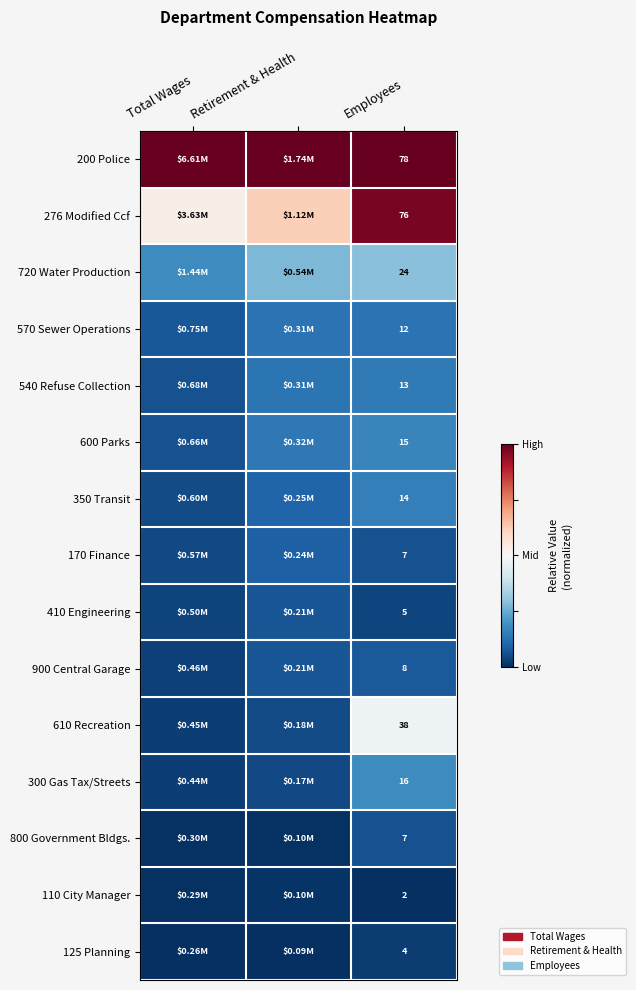

Is the value of 170 Finance at Employees greater than the value of 125 Planning at Employees?

Yes